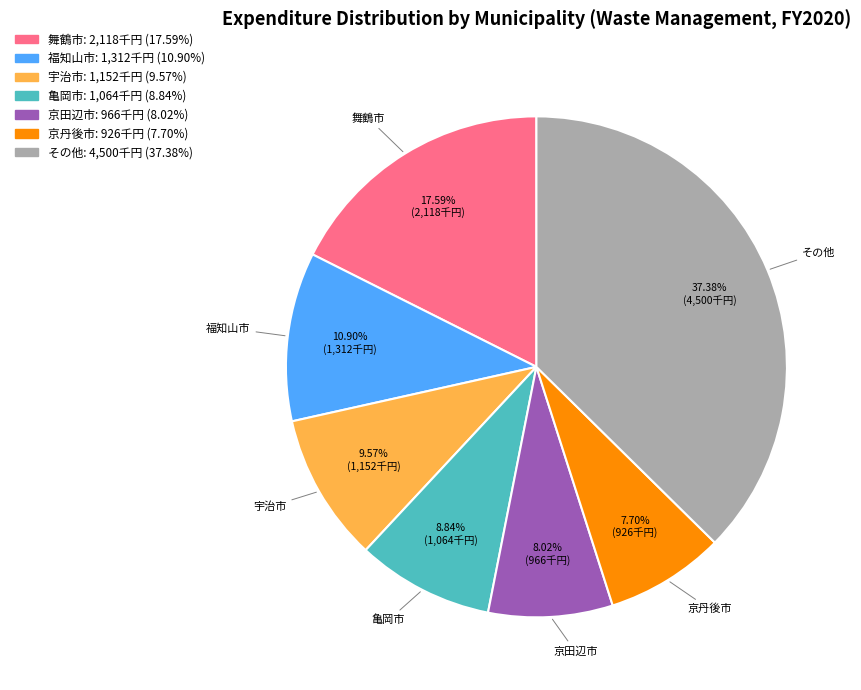

Is 京丹後市 the majority of the pie?

No